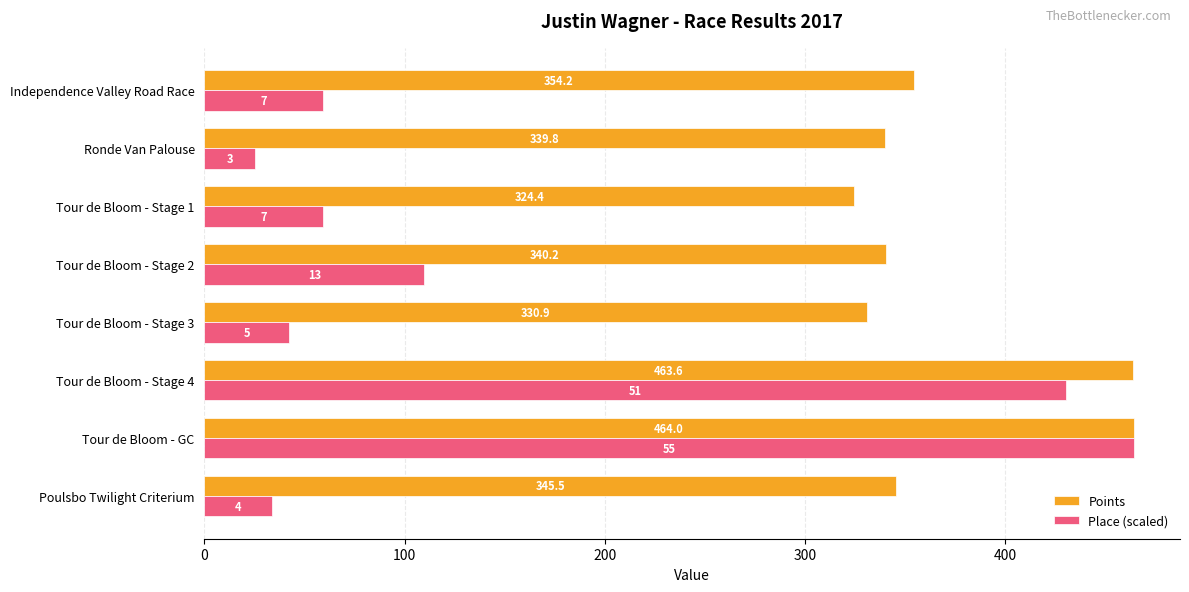

Which series has the largest range (max minus min)?

Place (scaled)